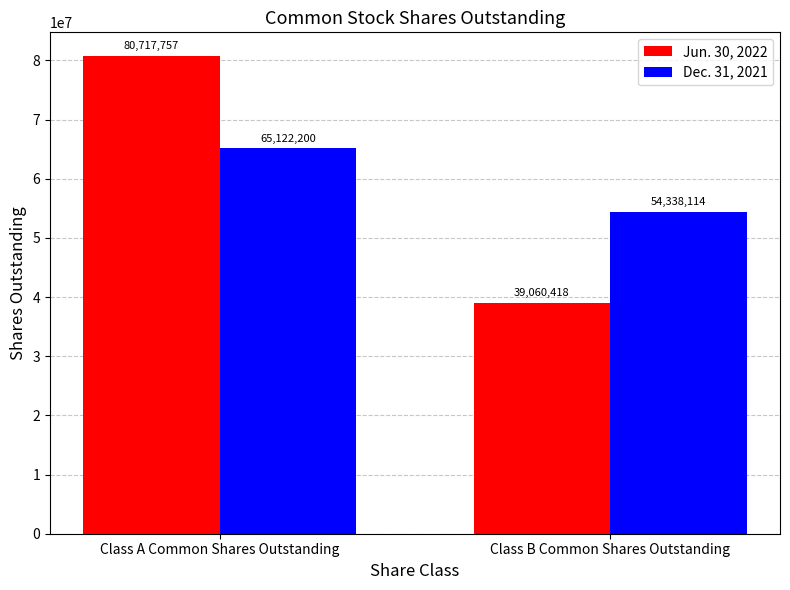

Which series has the largest total across all categories?

Jun. 30, 2022